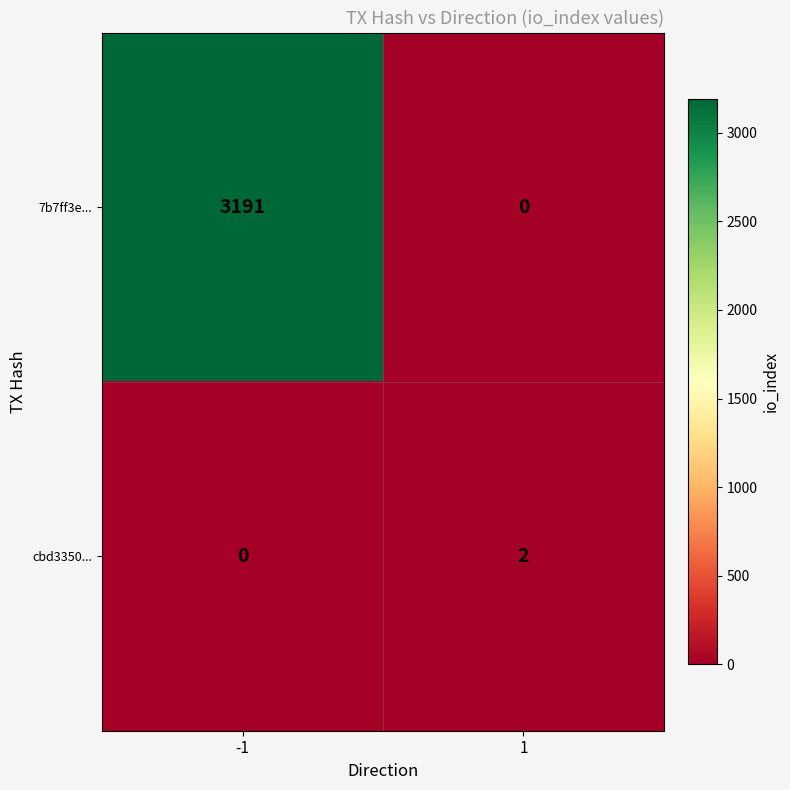

Is it true that 7b7ff3e... equals 5623 at -1?

False